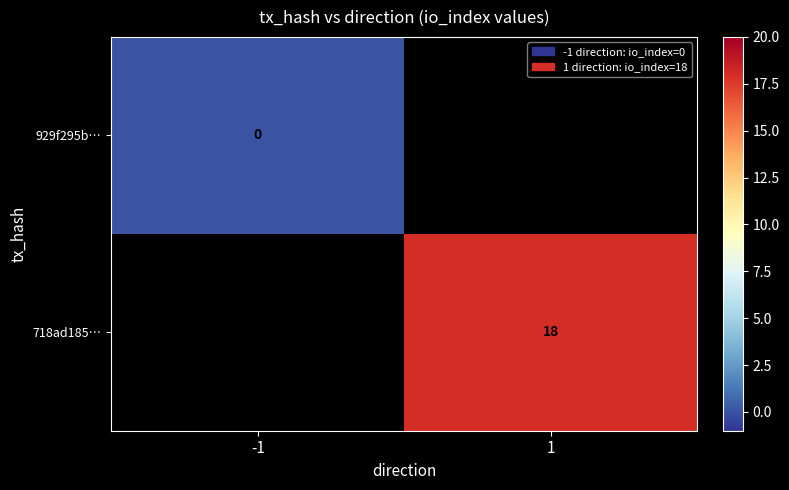

Is it true that 718ad185… equals 18 at 1?

True